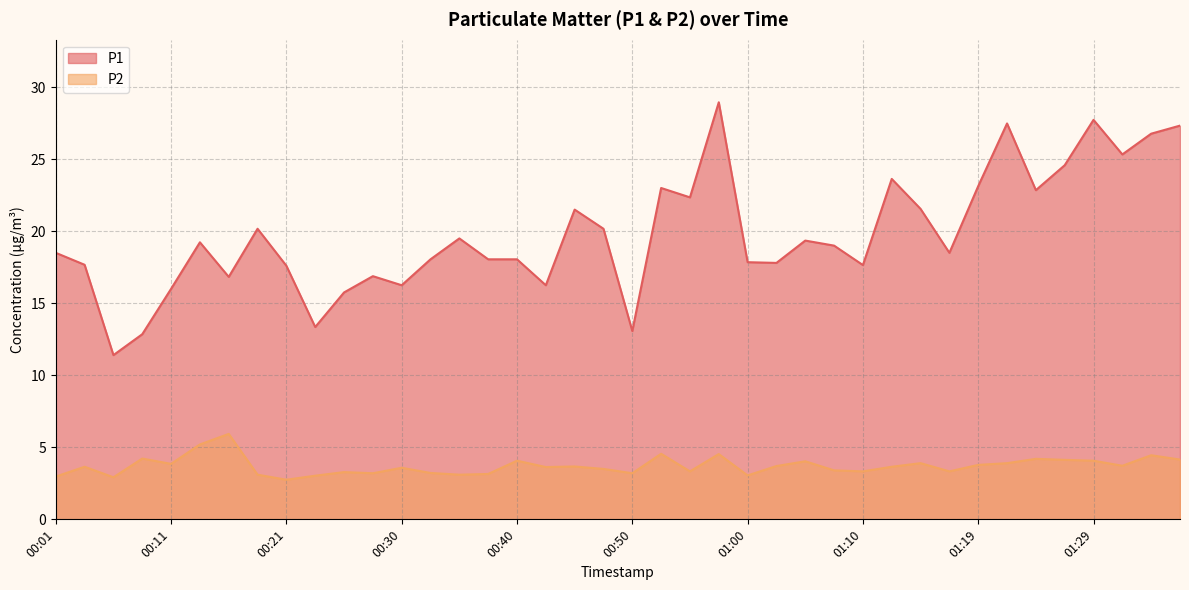

In P1, how many points are lower than both neighbors (excluding endpoints)?

12